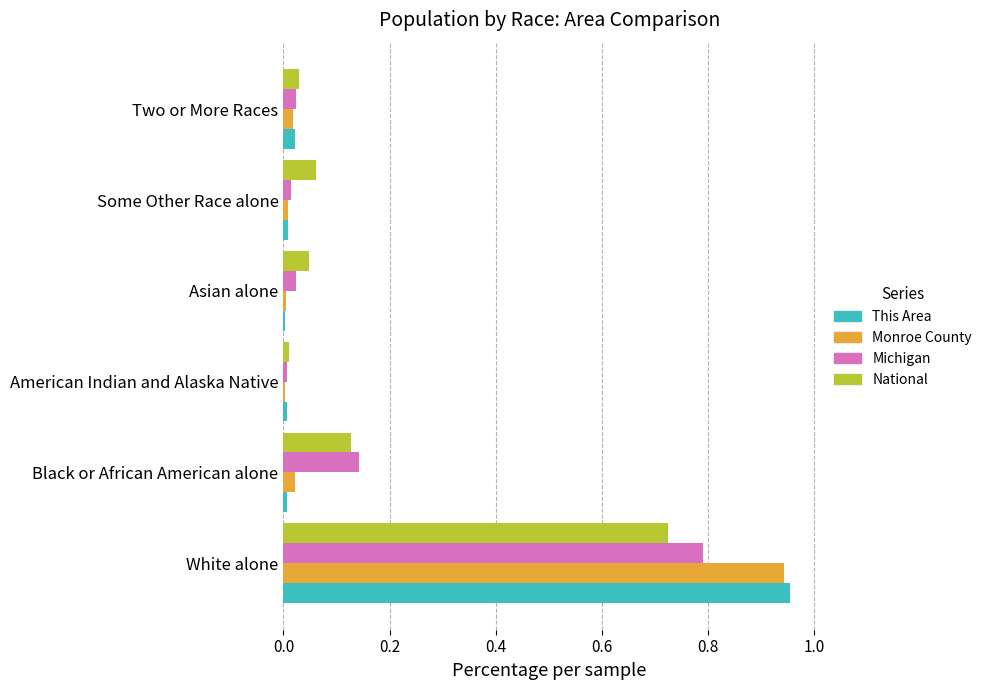

Which series has the widest spread of values?

This Area